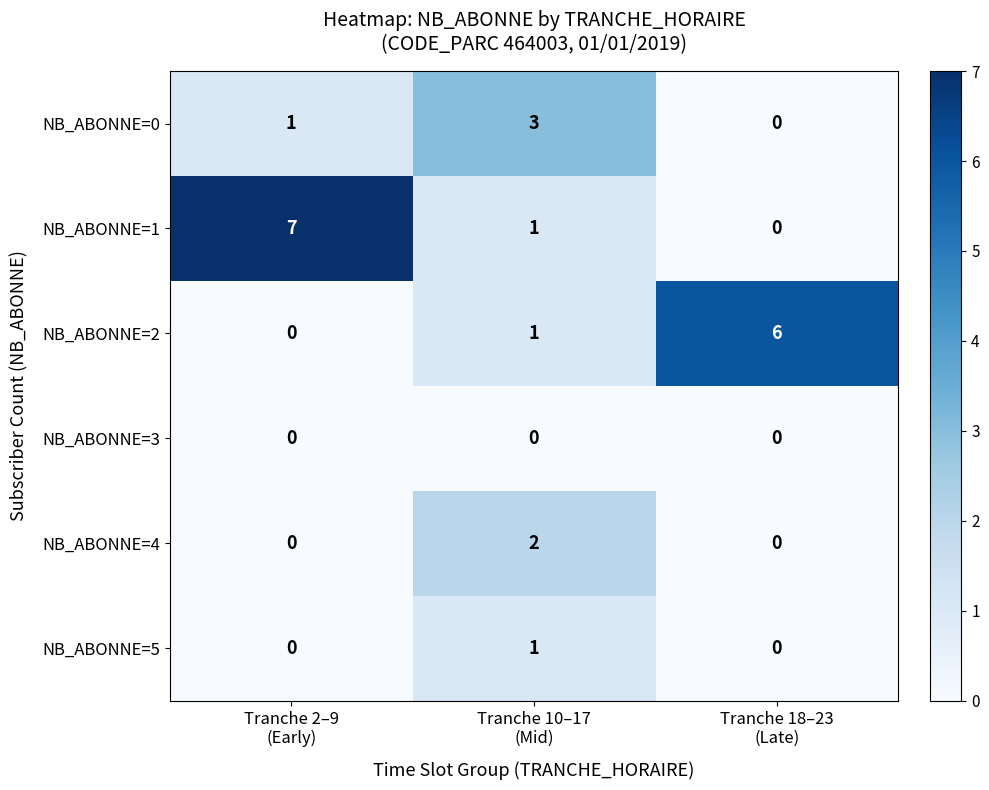

What is the sum of all NB_ABONNE=0 values?

4